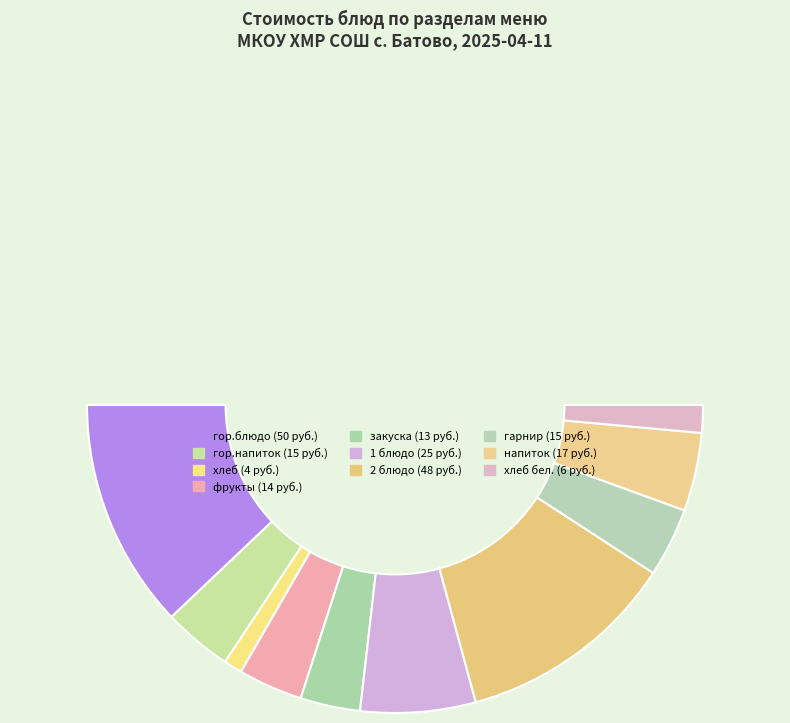

Rank the categories by value from highest to lowest.

гор.блюдо, 2 блюдо, 1 блюдо, напиток, гор.напиток, гарнир, фрукты, закуска, хлеб бел., хлеб